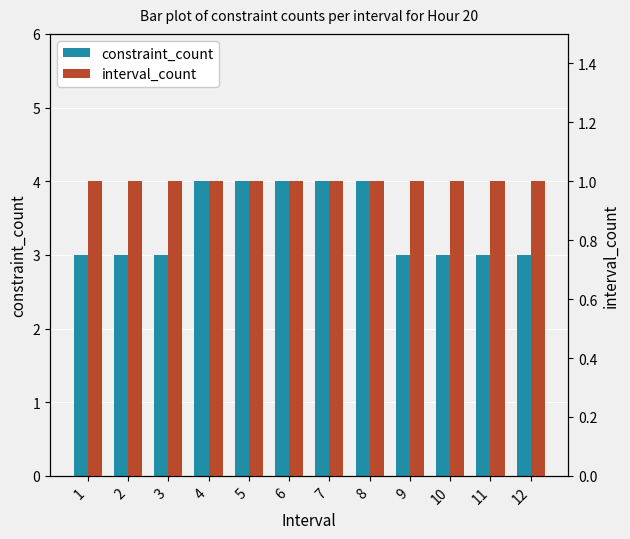

The constraint_count series shows 6 at 8. True or false?

False